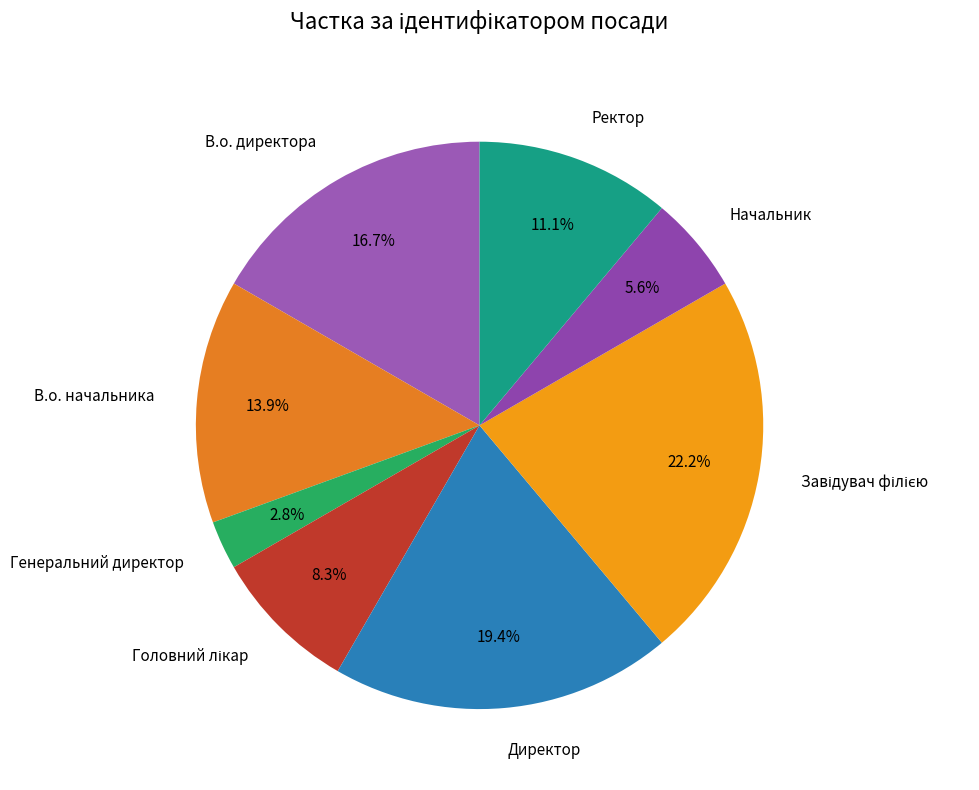

To the nearest percent, what percentage of the pie is Директор?

19%